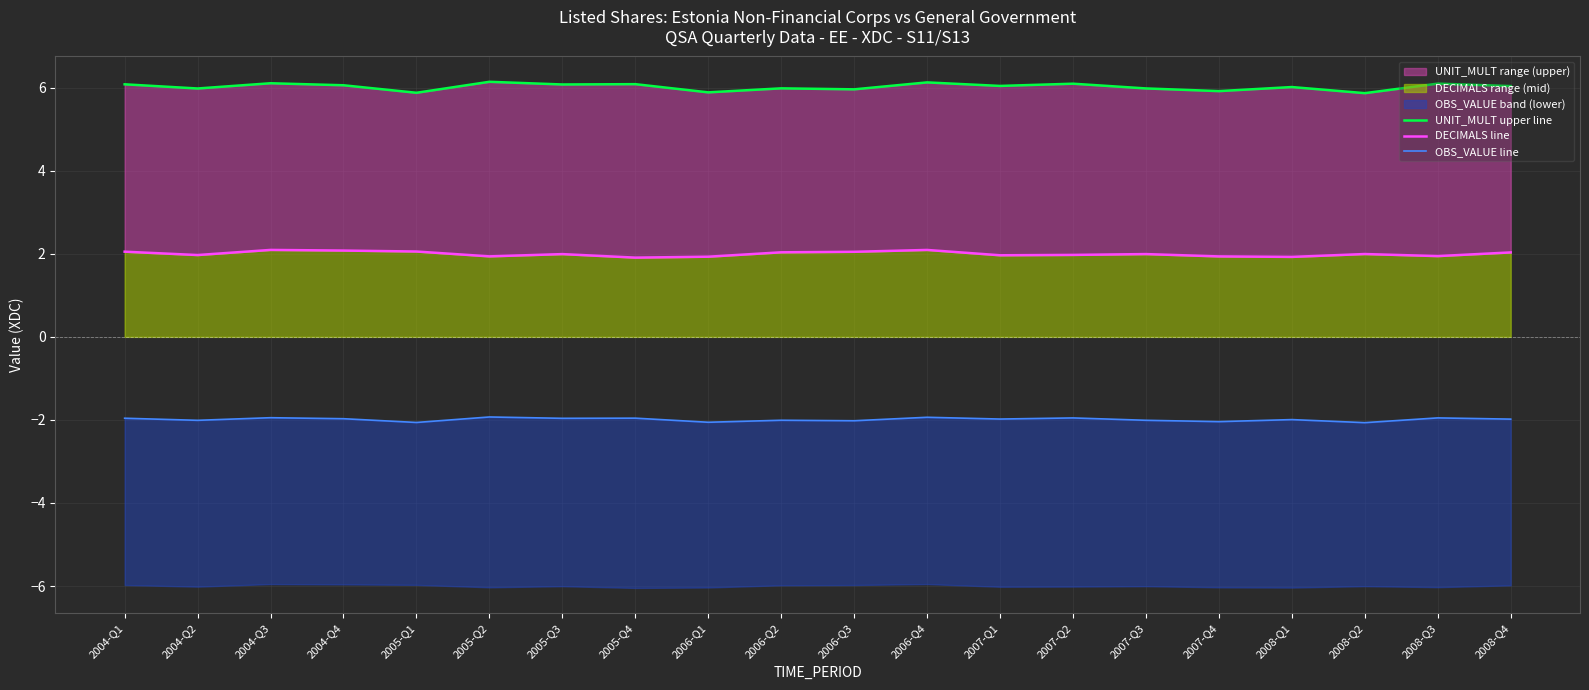

What is the value of the UNIT_MULT upper line point at the 4th from the left?

6.1